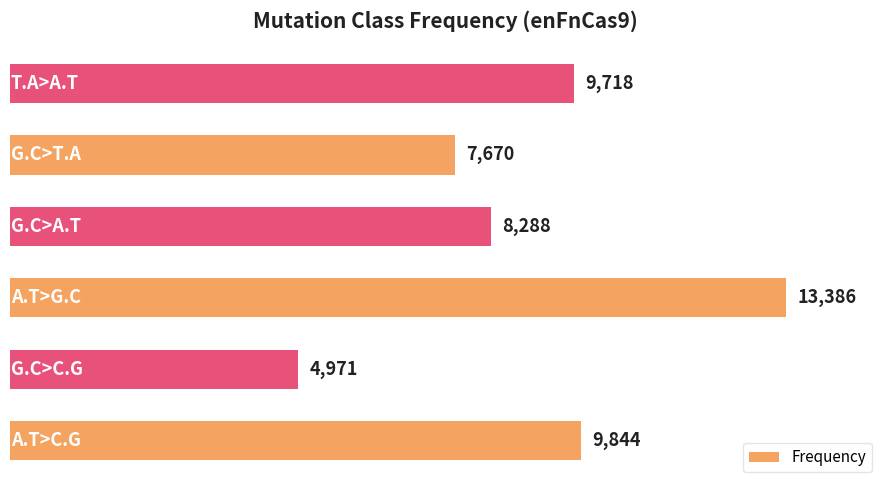

What is the sum of all values?

53877